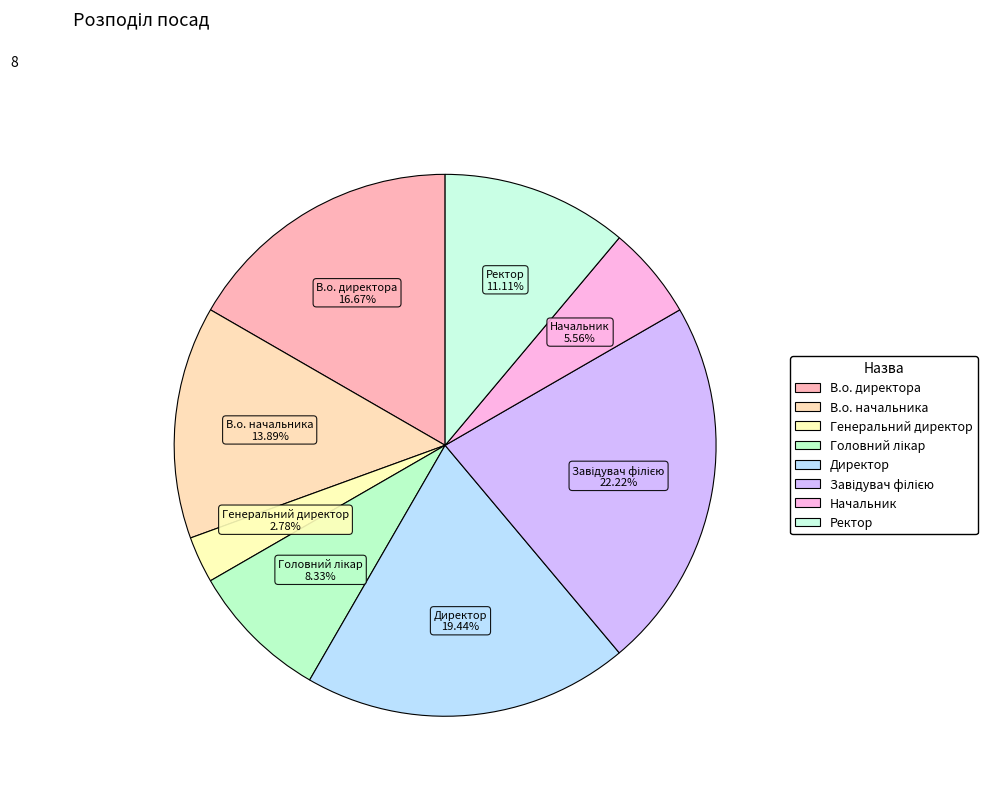

Is there a majority slice in this chart?

No